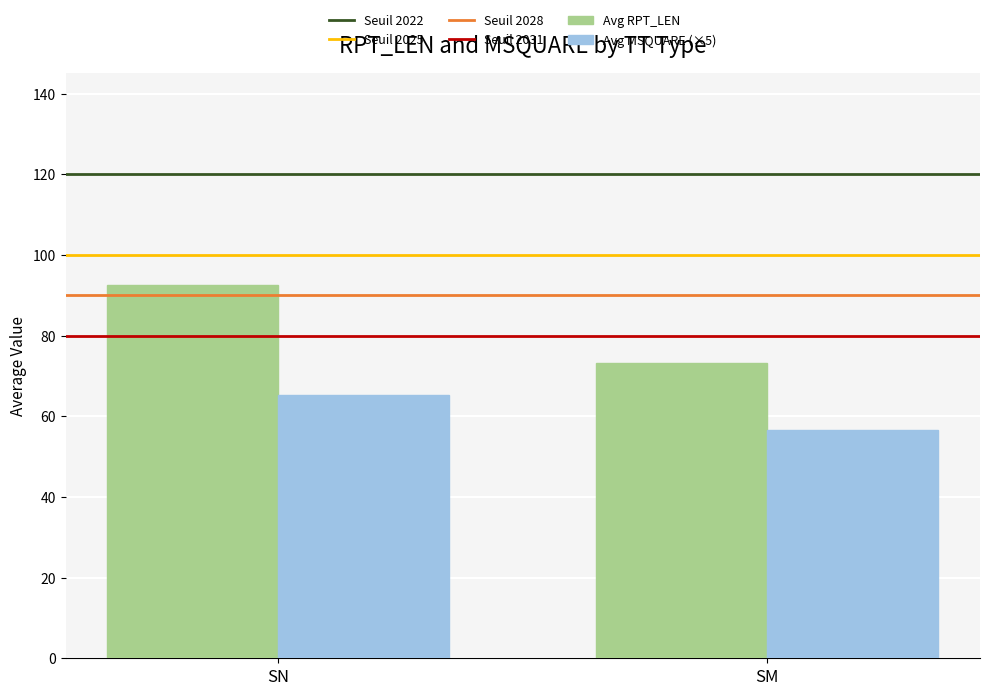

What is the spread (max minus min) of values at SN?

27.2